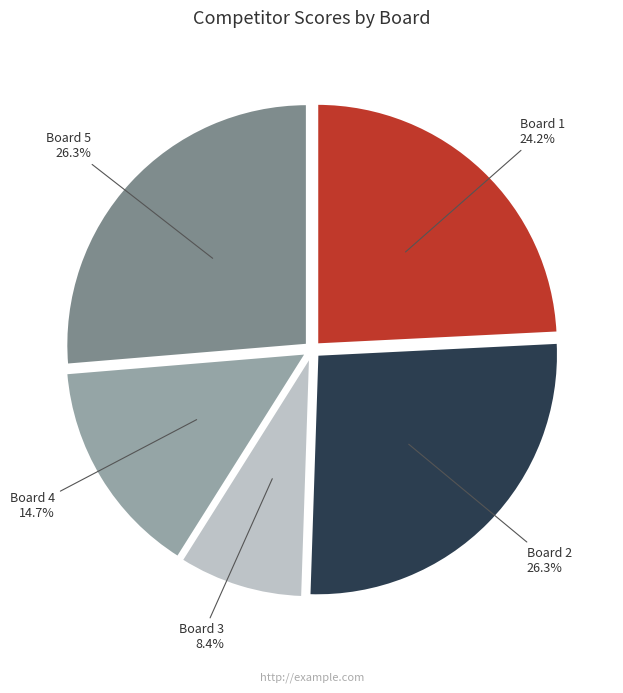

How many slices are in this pie chart?

5